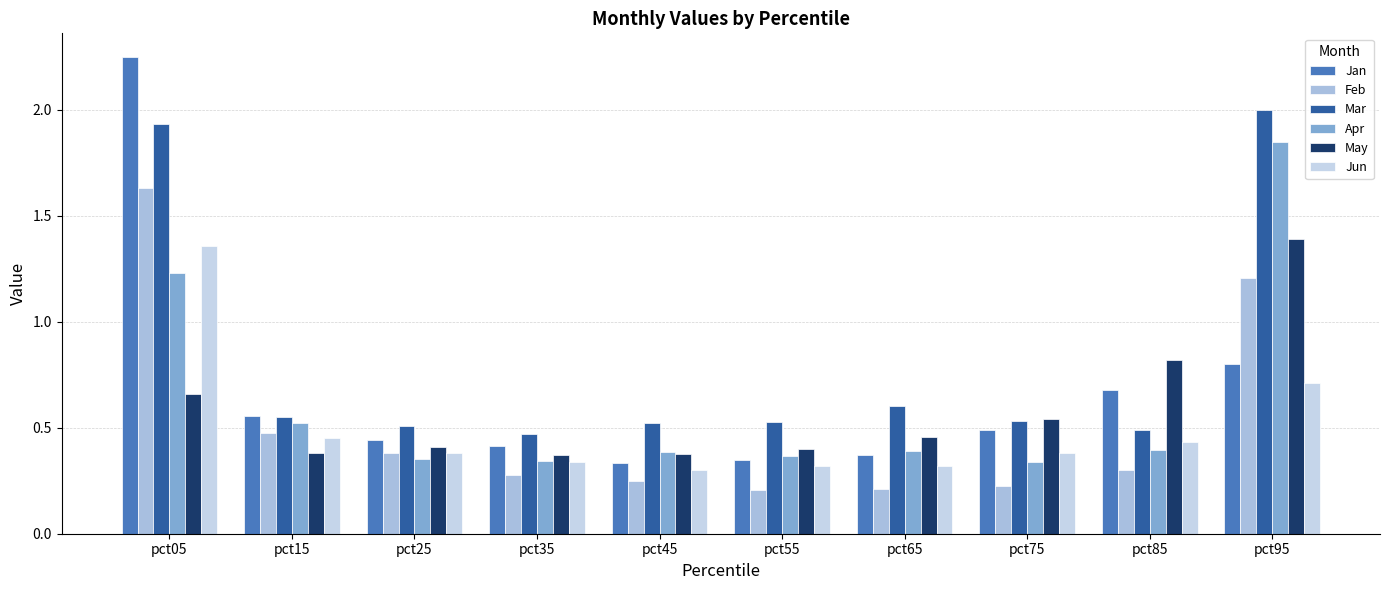

Which category has the highest value in the Jun series?

pct05